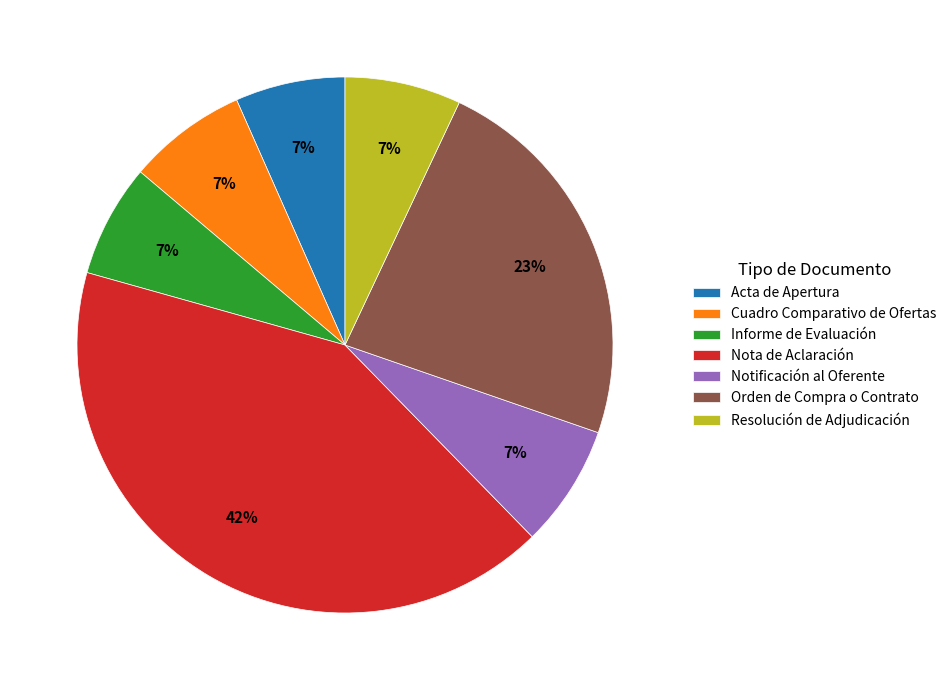

To the nearest percent, what is the difference between the largest and smallest slice percentages?

35%